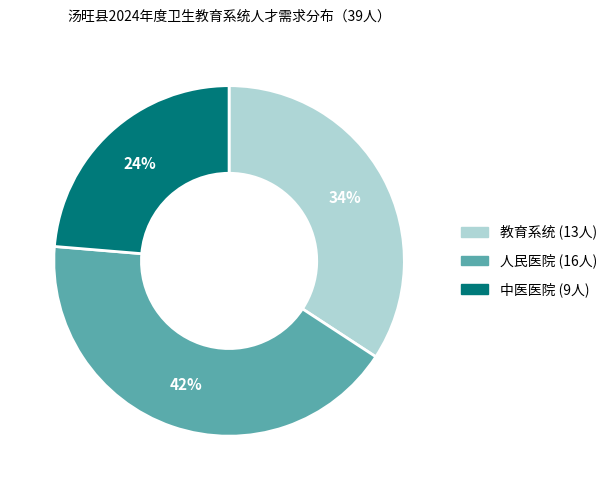

To the nearest percent, what is the average slice percentage?

33%